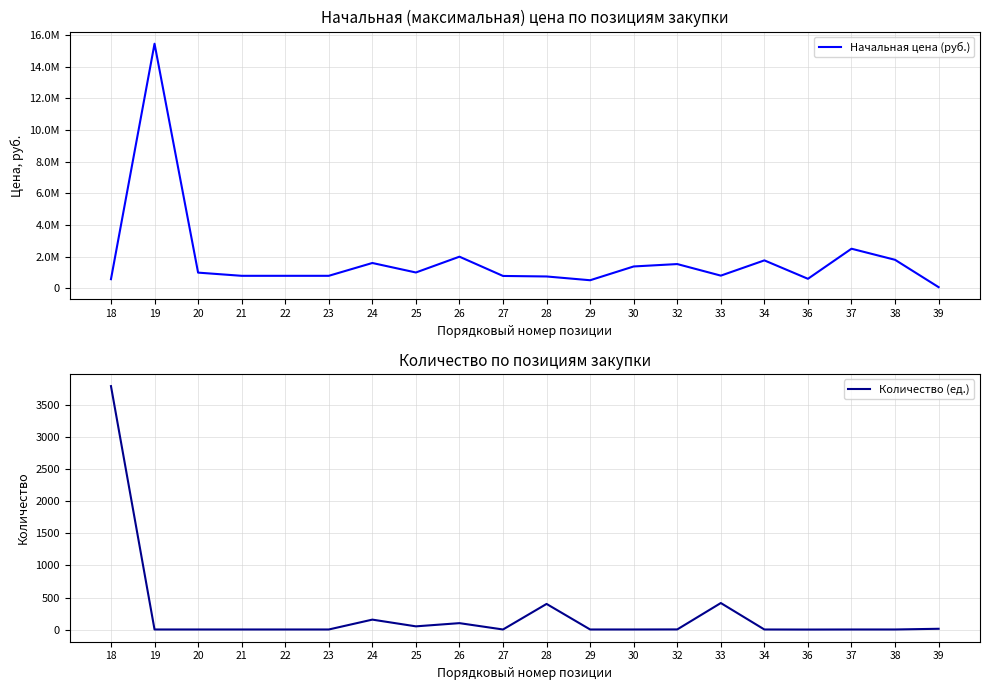

What is the spread (max minus min) of values at 23?

788781.0